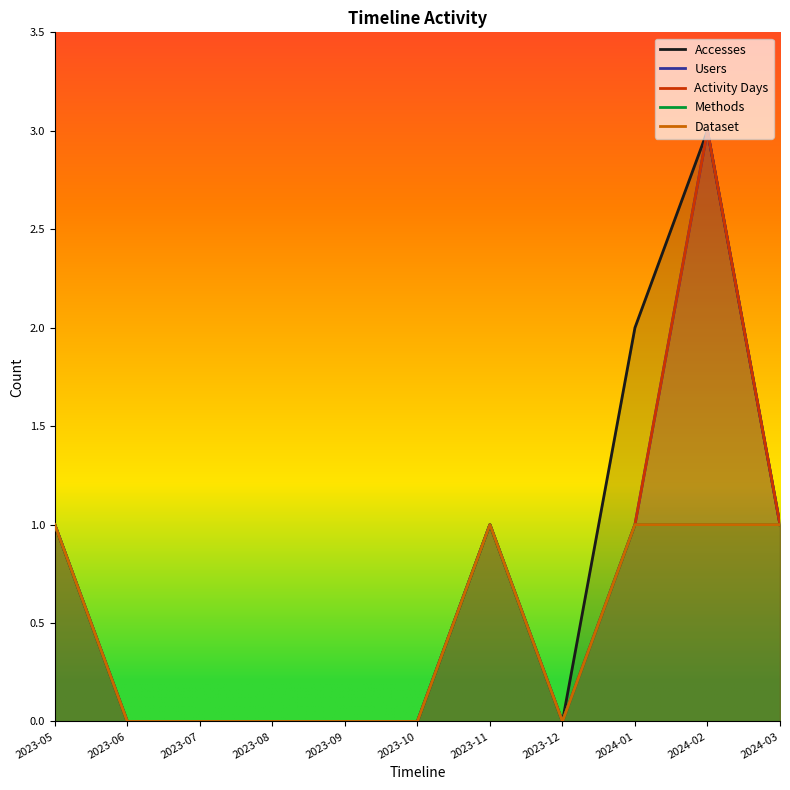

How many data points in Methods are above 0?

5